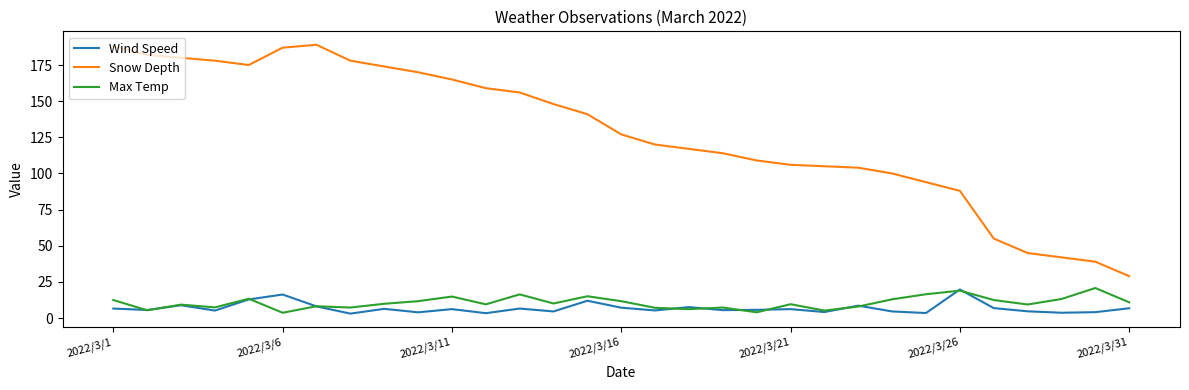

True or false: Wind Speed and Snow Depth cross at least once.

False